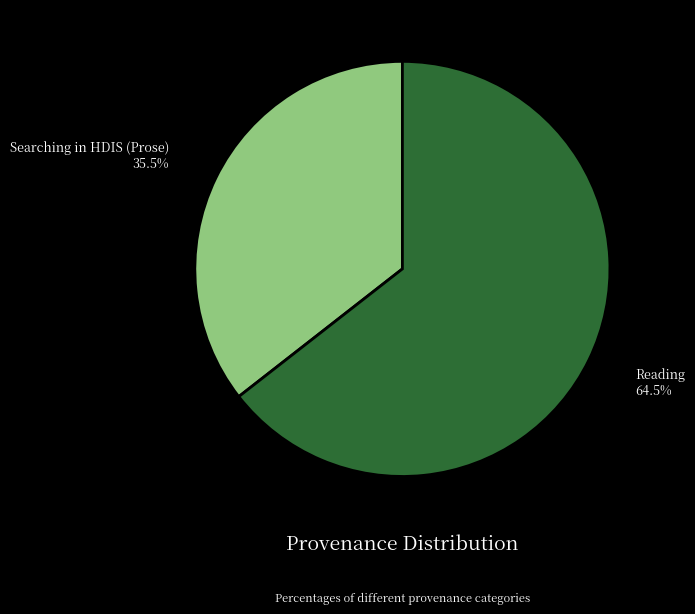

Do Reading and Searching in HDIS (Prose) together represent more than half of the pie?

Yes